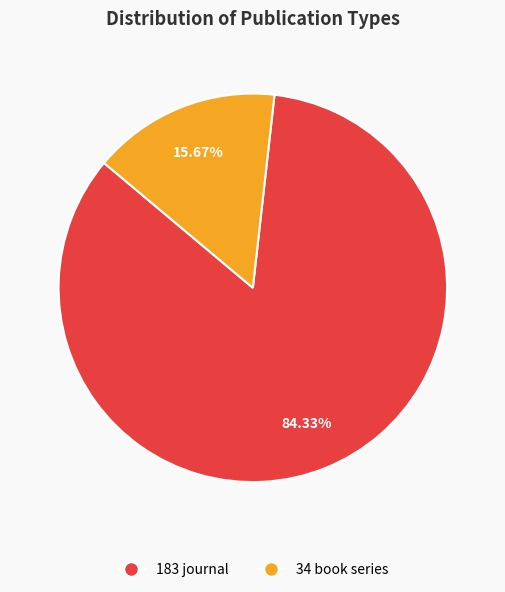

Count the number of slices in the pie.

2